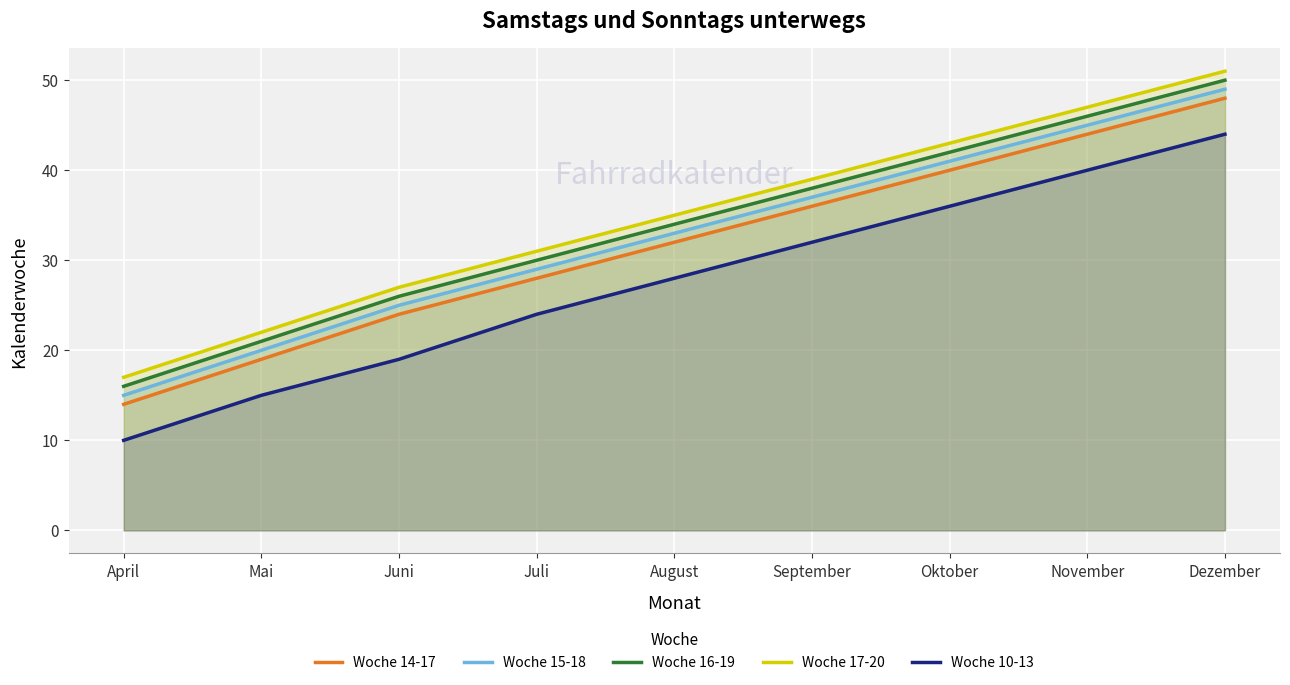

Which has a higher value, April or Juli?

Juli